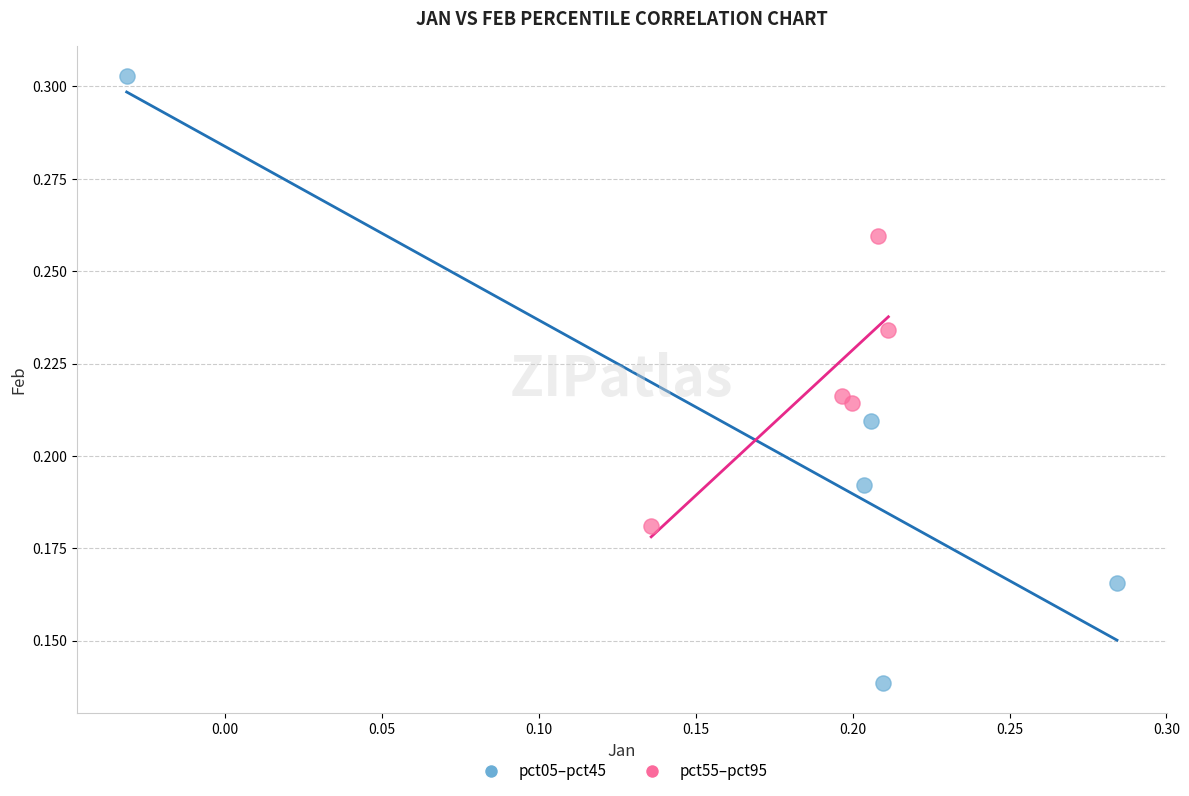

Which series has the largest Y range (max minus min)?

pct05–pct45